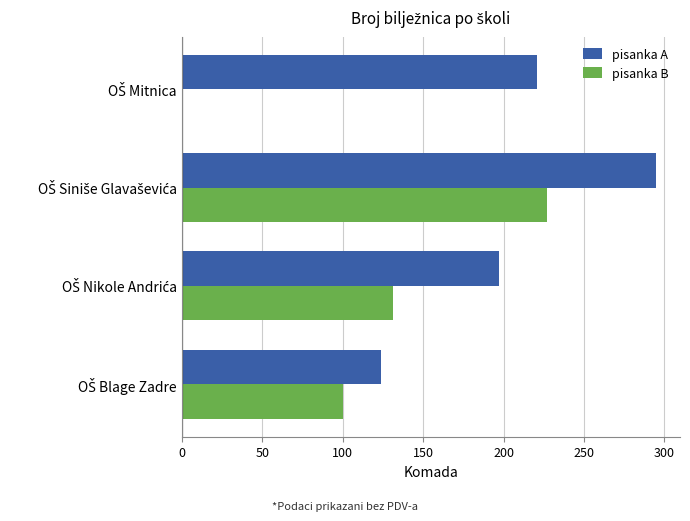

What is the sum of all pisanka B values?

458